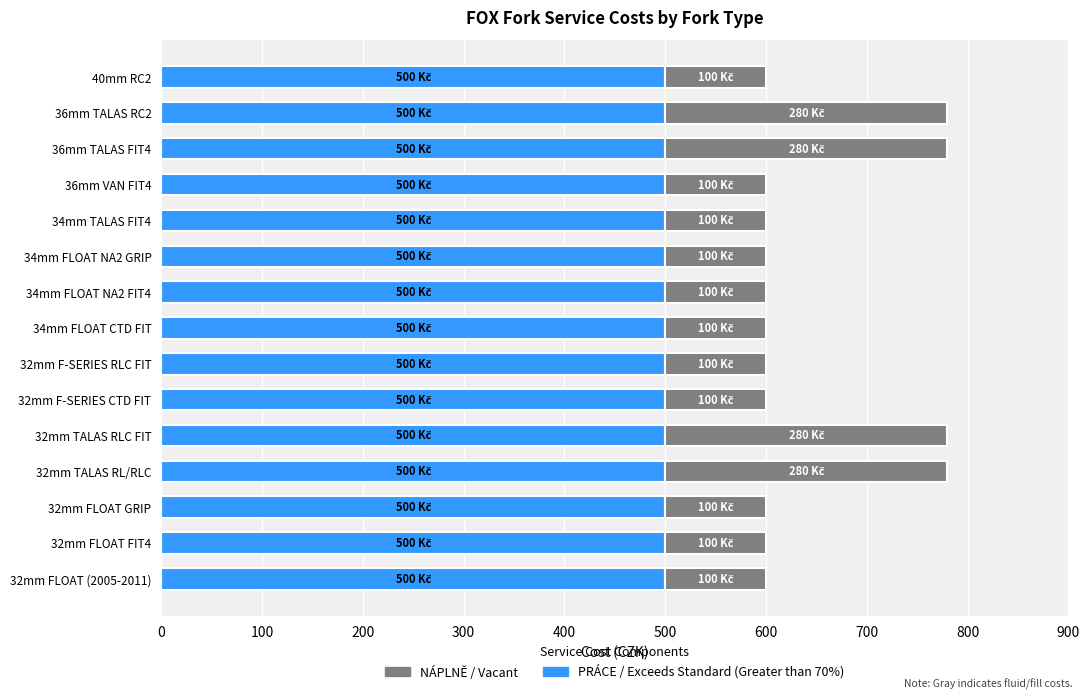

What is the total value across all series at 32mm TALAS RL/RLC?

780